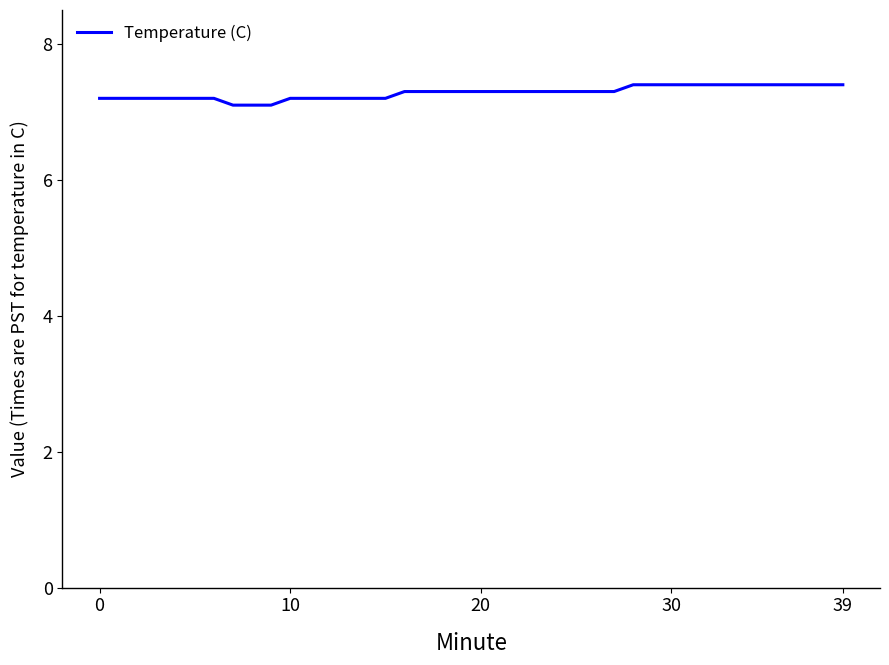

What is the maximum value shown in the chart?

7.4